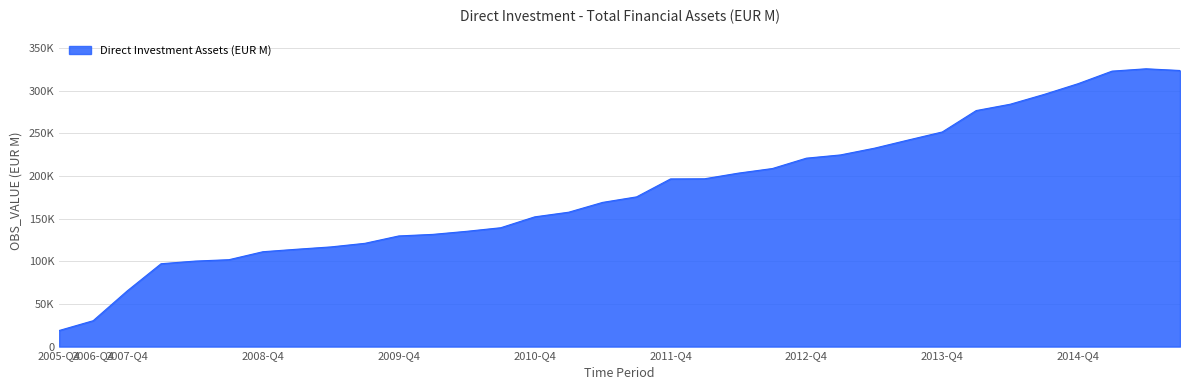

What is the greatest value displayed?

325533.6